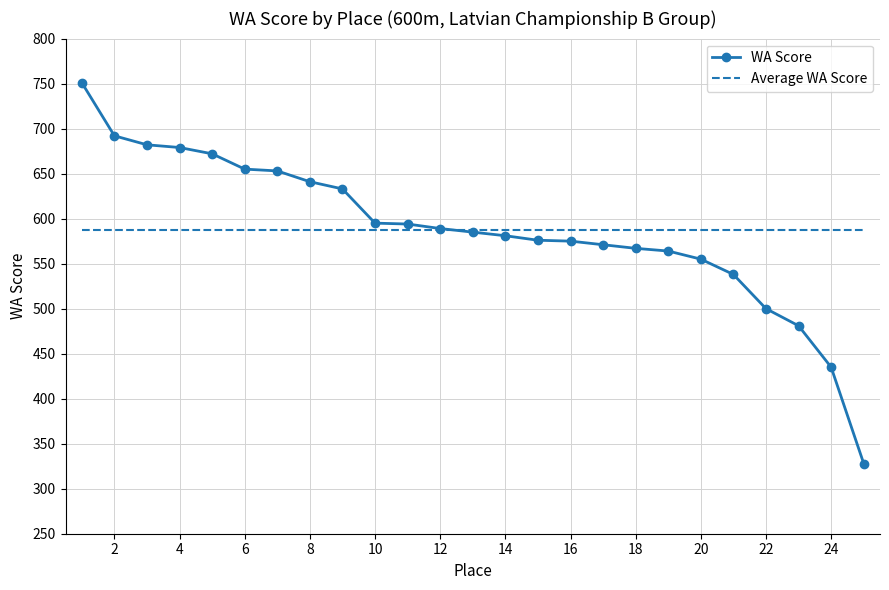

What is the minimum value for Average WA Score?

587.7